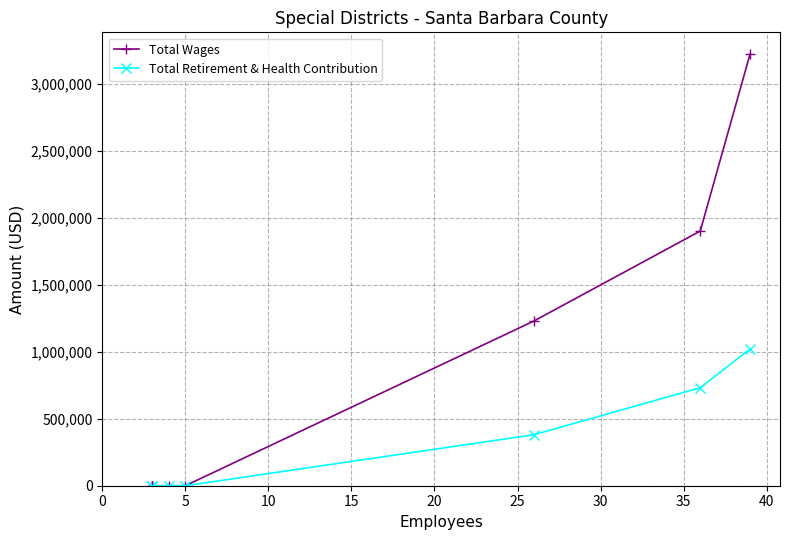

Which series has the widest spread of values?

Total Wages